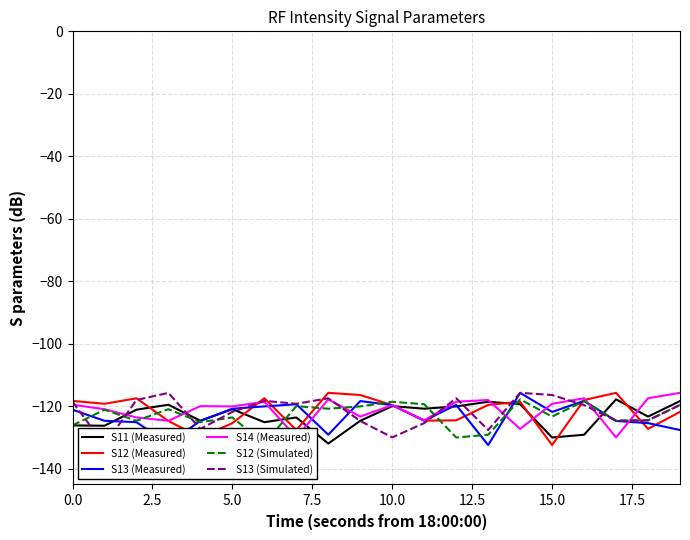

What is the maximum value for S12 (Measured)?

-115.7